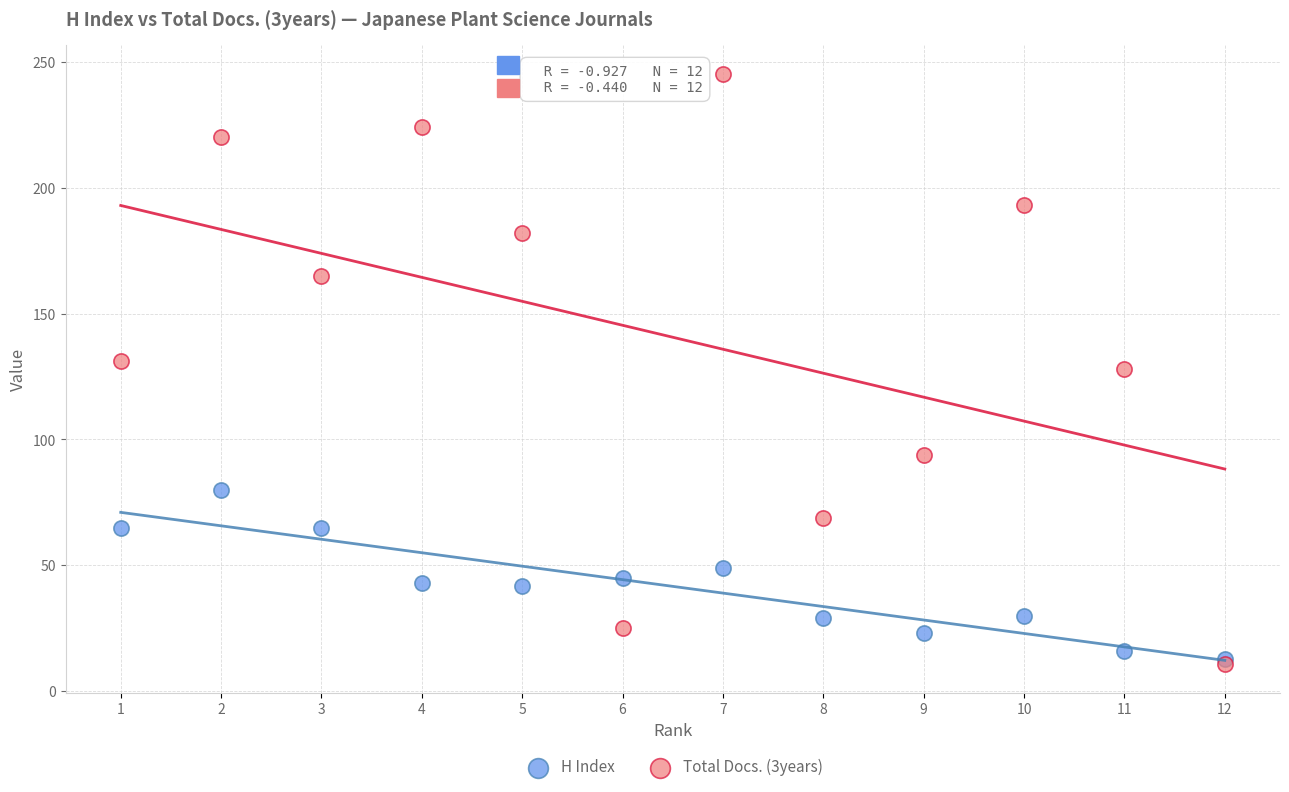

What are all the series names shown in the legend?

H Index, Total Docs. (3years)